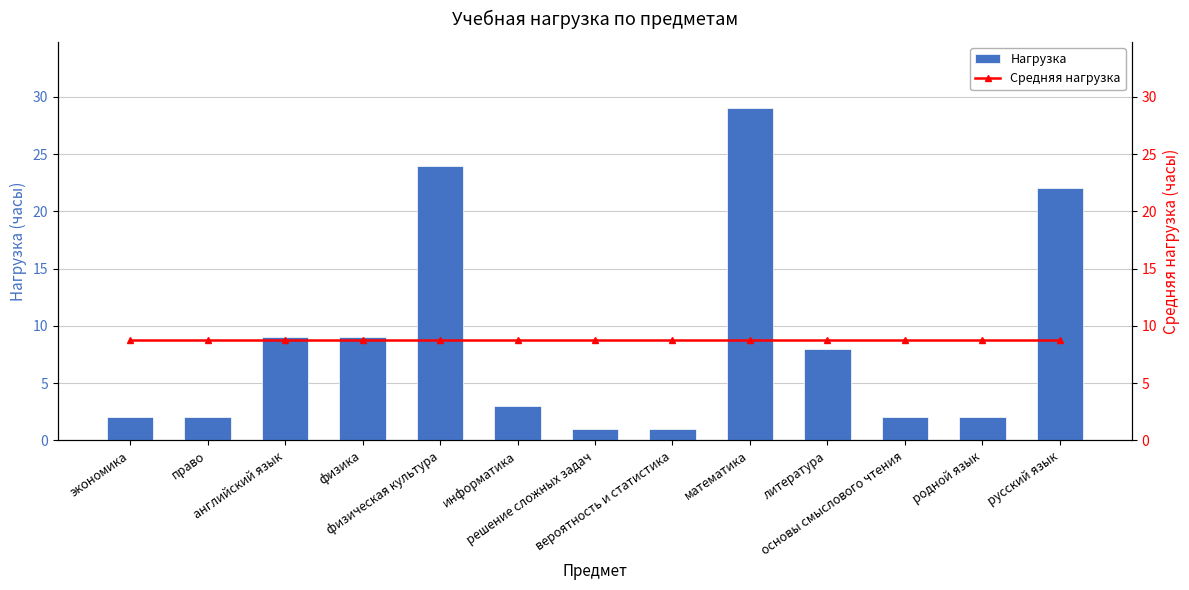

True or false: Нагрузка has a value of 1.0 at вероятность и статистика.

True